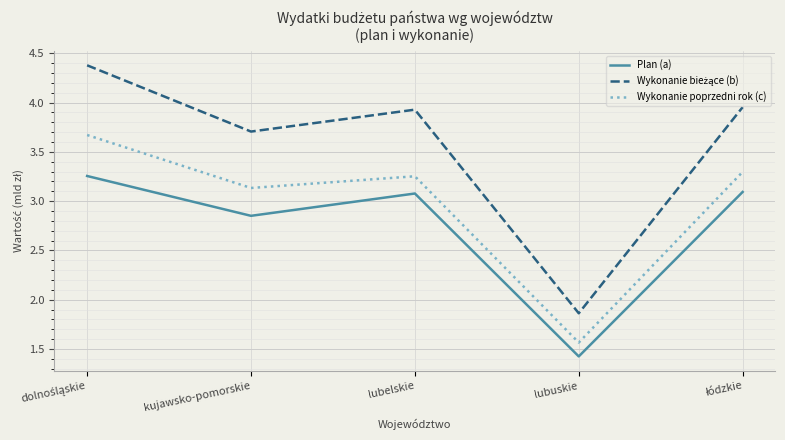

What position from the left is lubuskie?

4